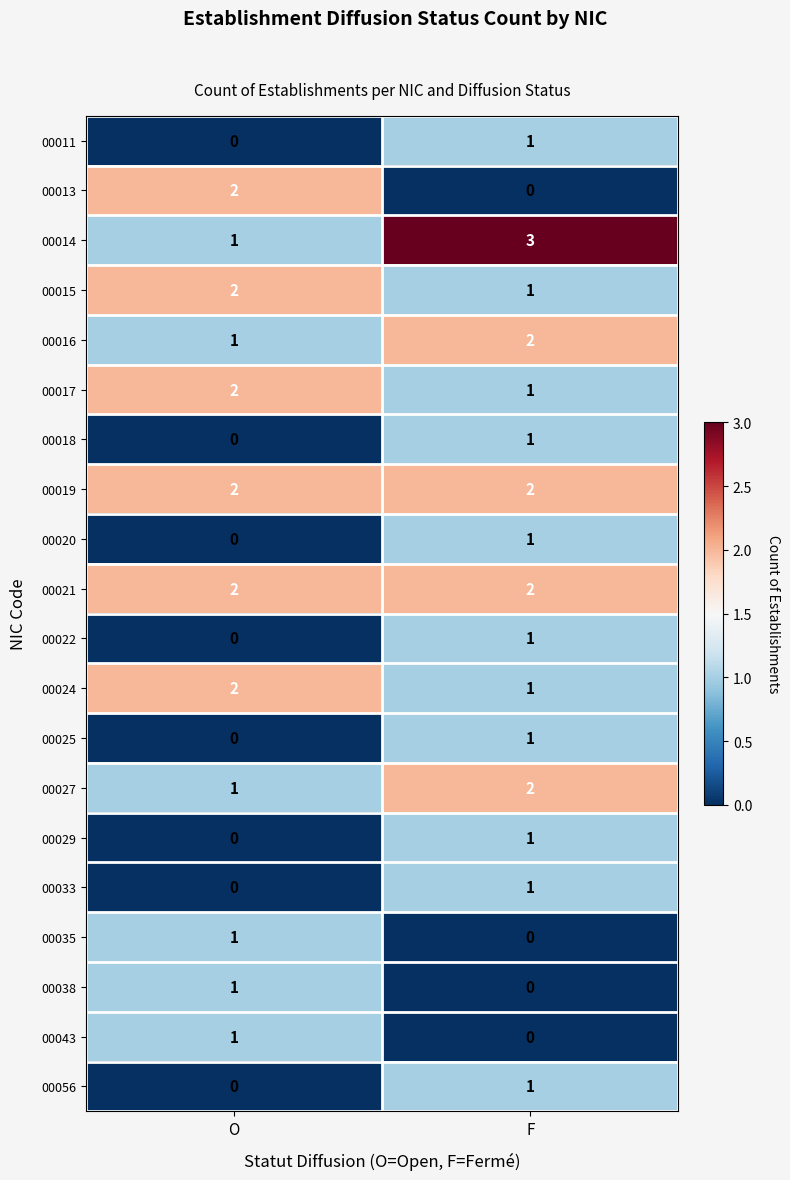

What is the sum of the 00016 values at F and O?

3